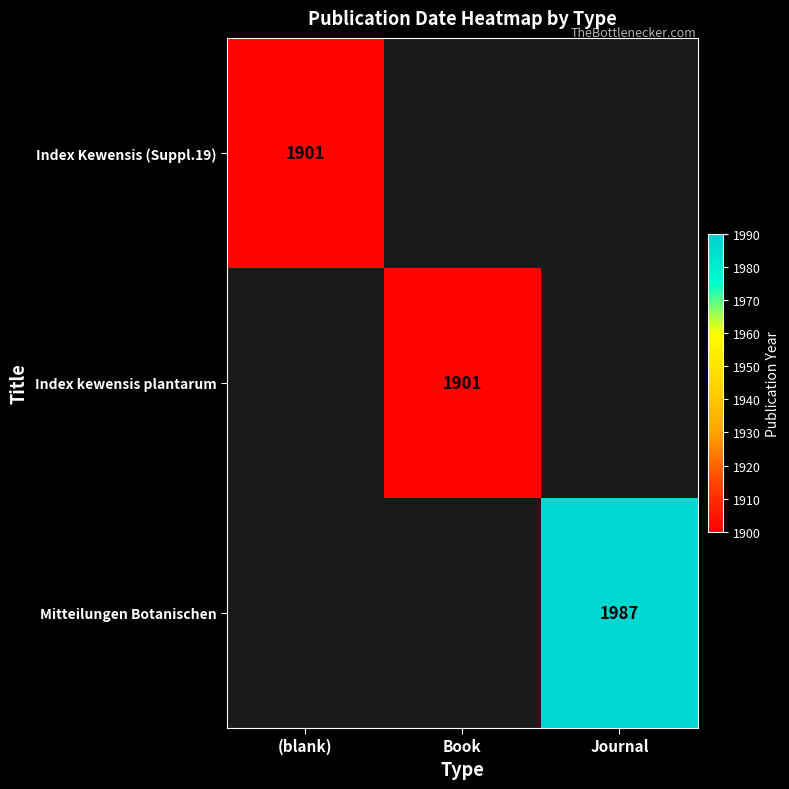

Is it true that Index Kewensis (Suppl.19) equals 661 at (blank)?

False